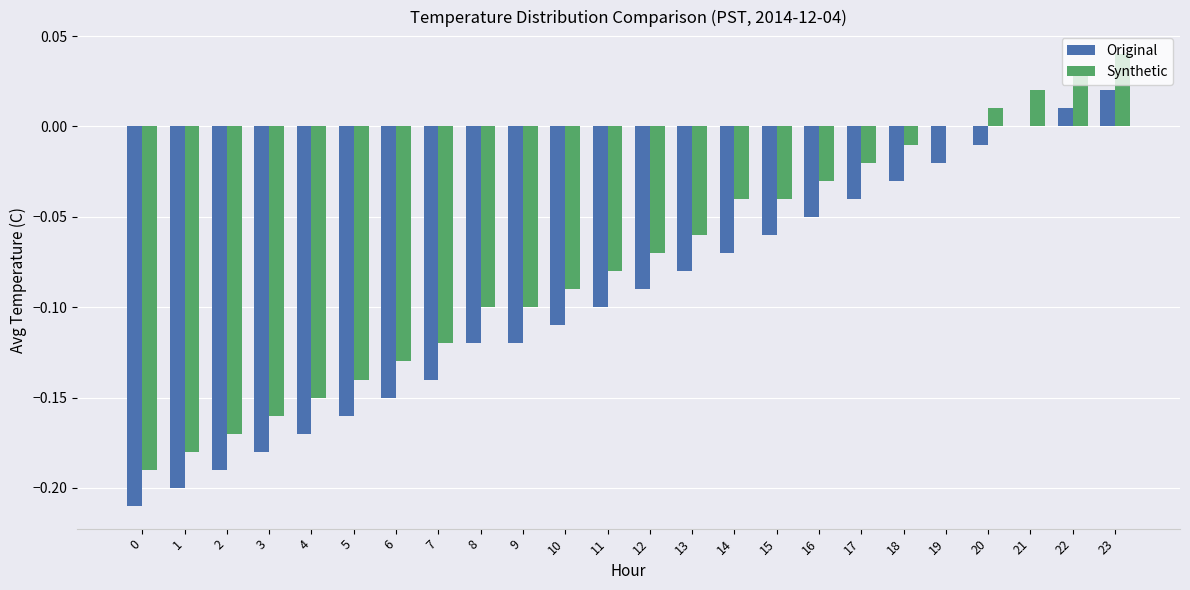

How many series are shown in this chart?

2